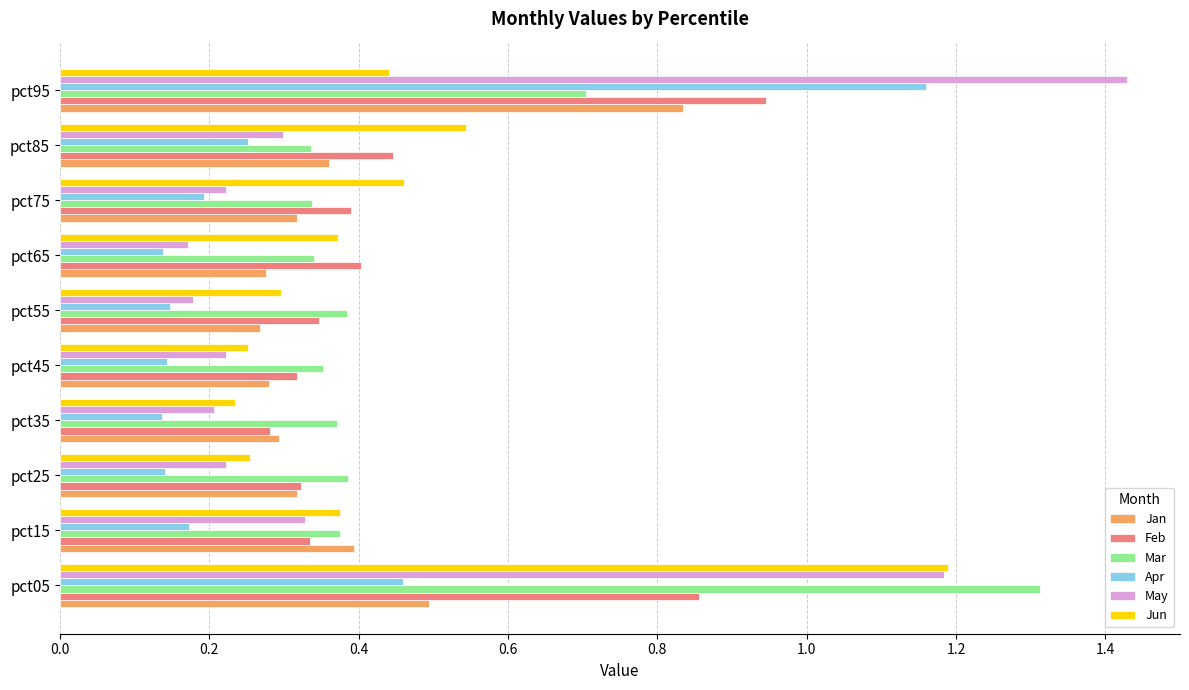

At how many categories does at least one series exceed 0?

10